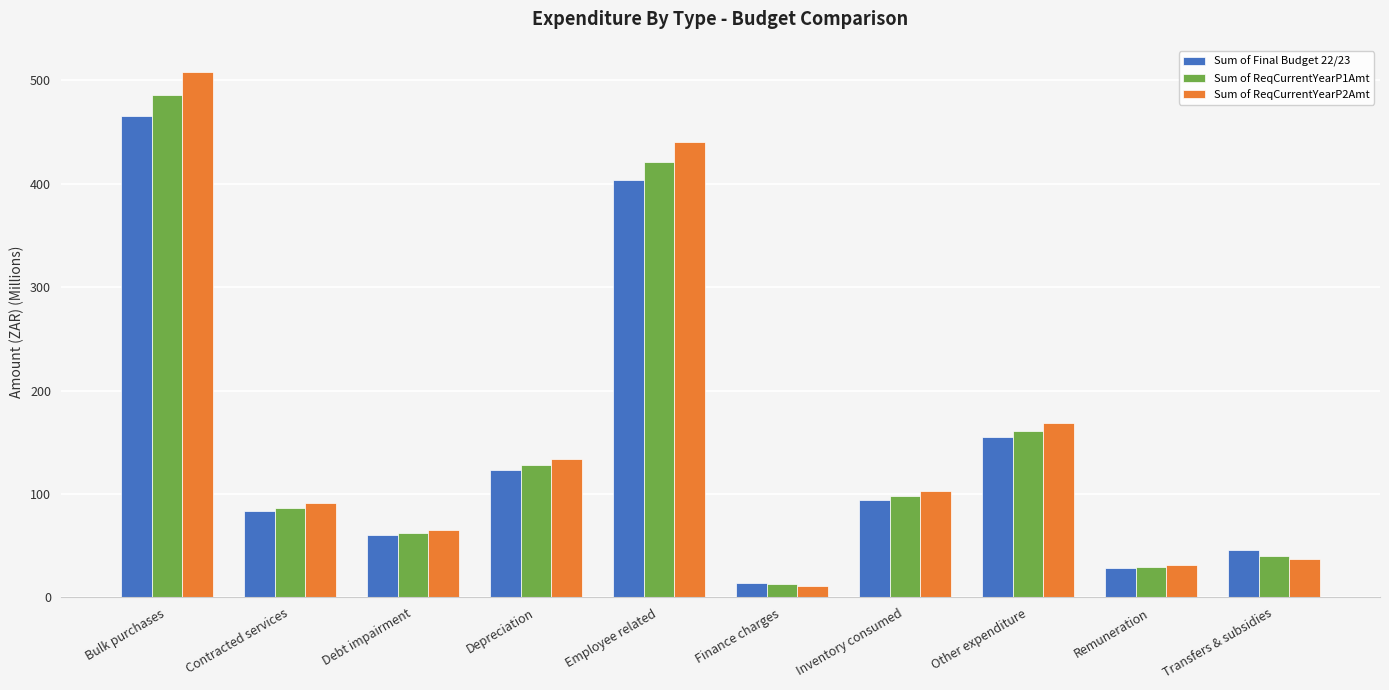

What is the difference between the maximum and minimum values in the Sum of ReqCurrentYearP1Amt series?

473.3